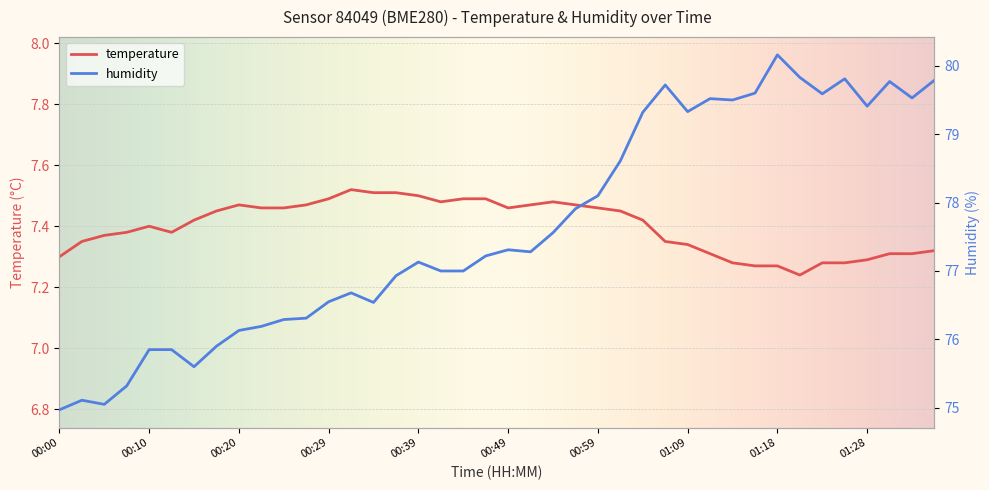

What is the label of the 3rd point from the right?

01:31